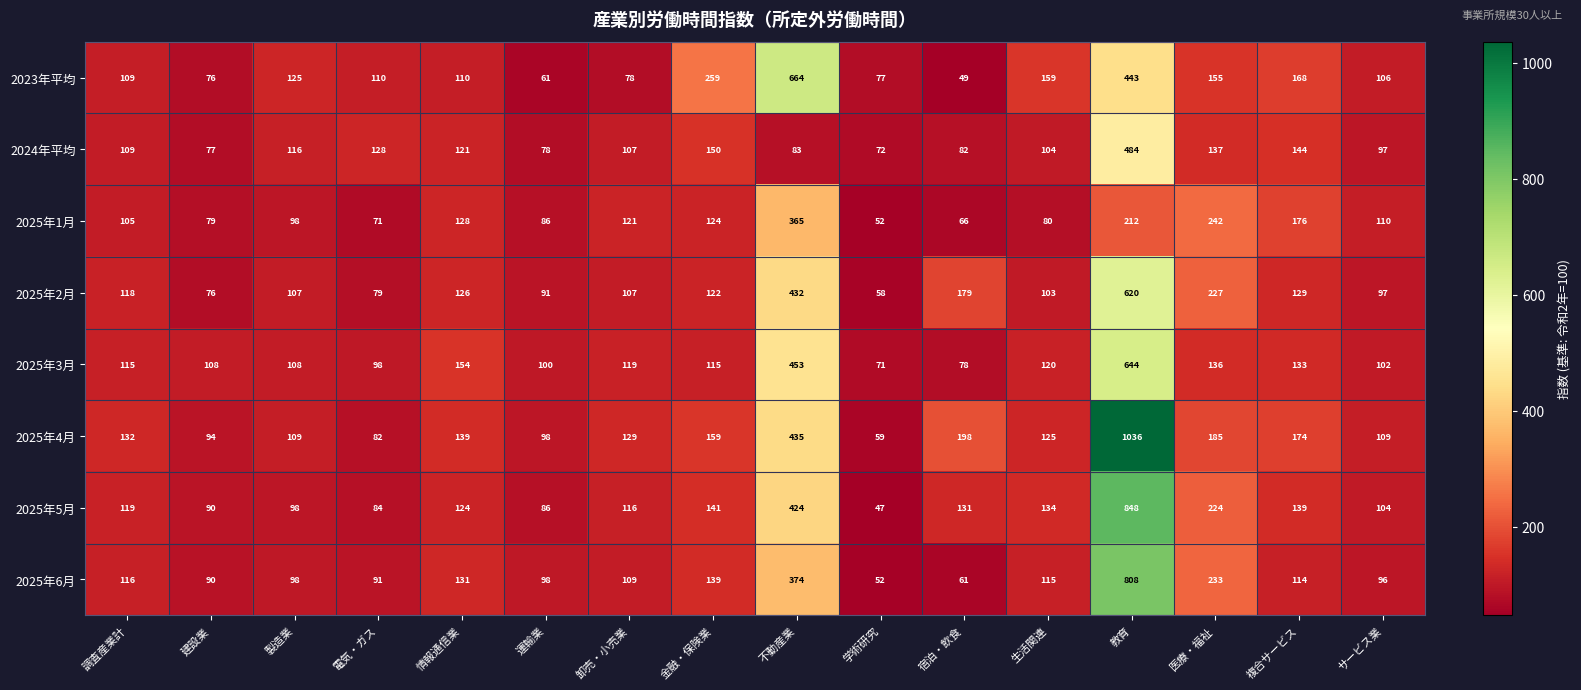

Count the number of categories in the chart.

16